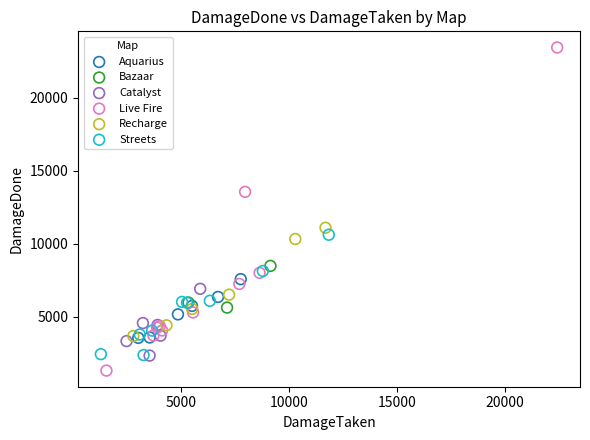

Which series contains the lowest Y value?

Live Fire